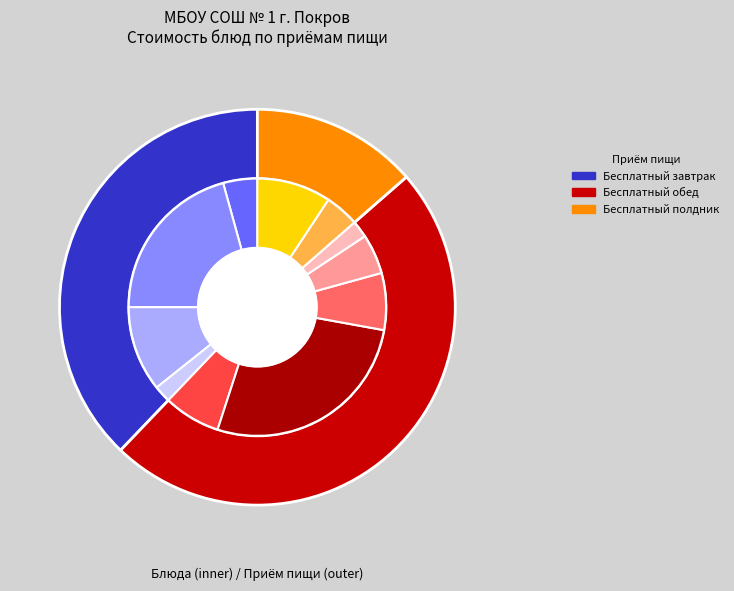

To the nearest percent, what portion does Рис отварной с овощами represent?

7%